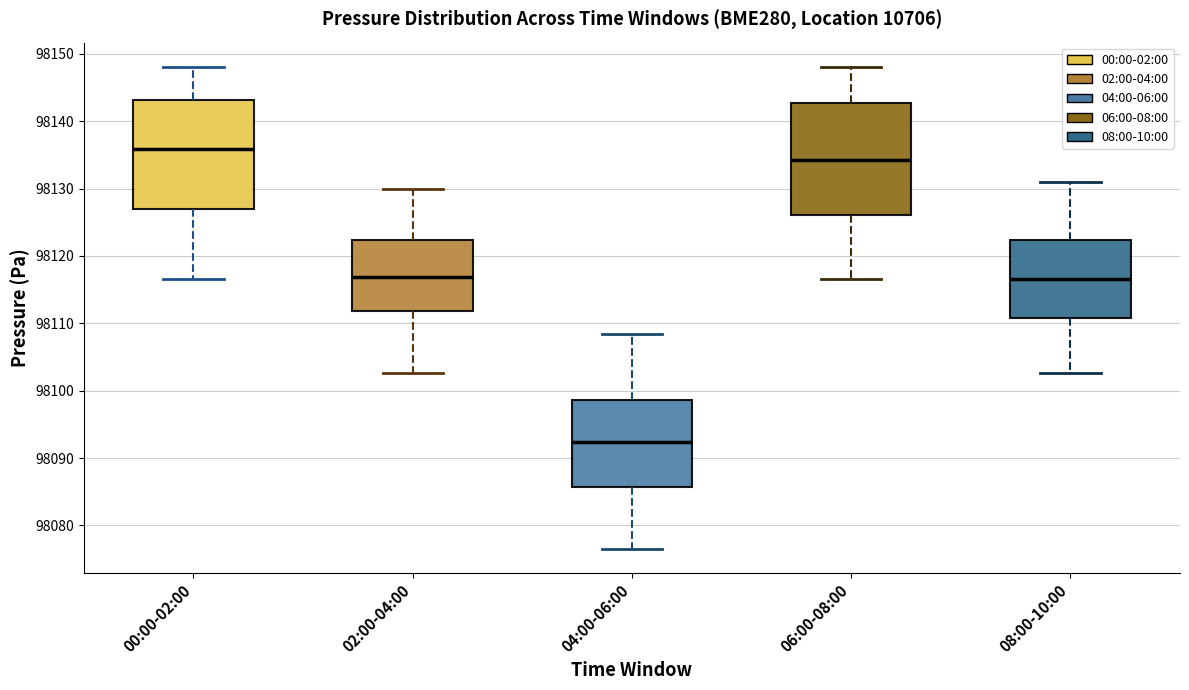

Reading left to right, read every box against the y-axis: the position of its median line, the range the box covers, and the ends of its whiskers. The values are not printed on the chart, so give them approximately, as read against the axis.

00:00-02:00: median 98136, box 98127 to 98143, whiskers 98117 to 98148
02:00-04:00: median 98117, box 98112 to 98122, whiskers 98103 to 98130
04:00-06:00: median 98092, box 98086 to 98099, whiskers 98077 to 98108
06:00-08:00: median 98134, box 98126 to 98143, whiskers 98117 to 98148
08:00-10:00: median 98117, box 98111 to 98122, whiskers 98103 to 98131